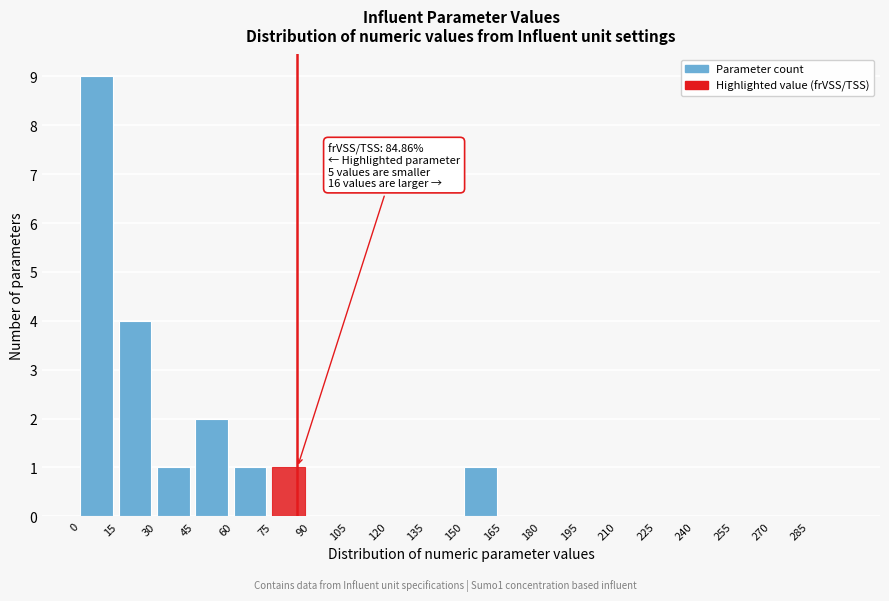

Over which range of the x-axis is the bar tallest?

0 to 15